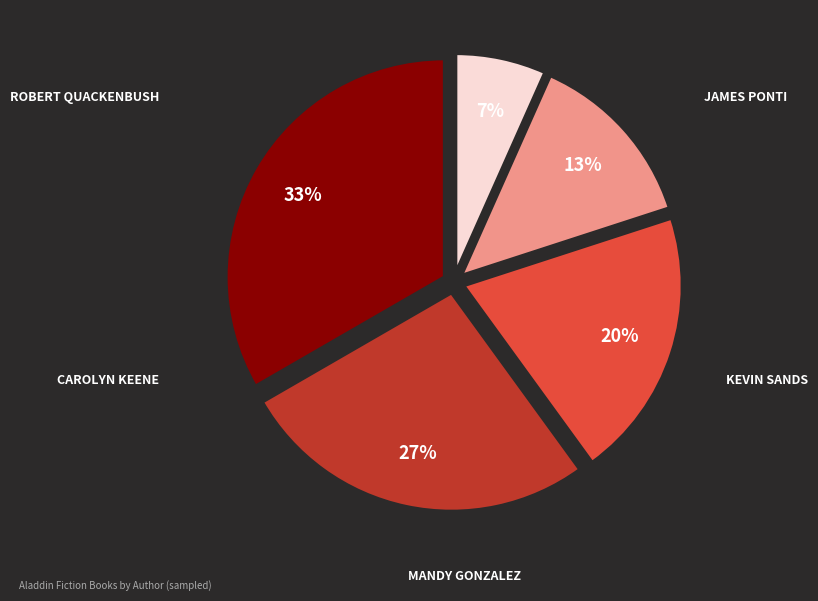

To the nearest percent, what is the average slice percentage?

20%